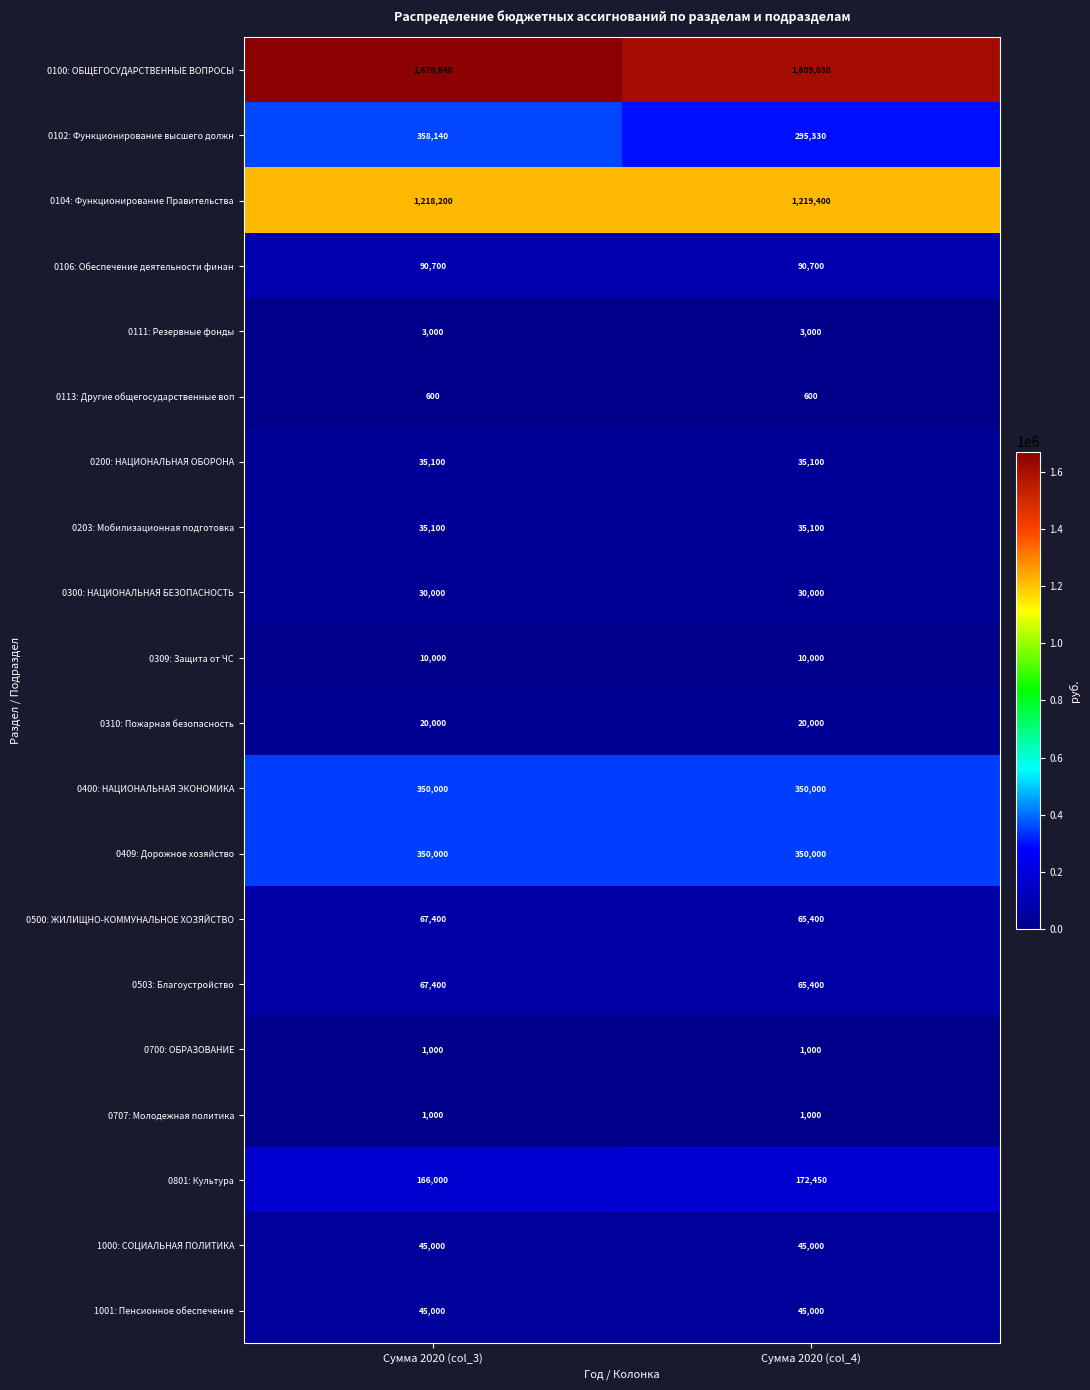

What is the sum of all 0113: Другие общегосударственные воп values?

1200